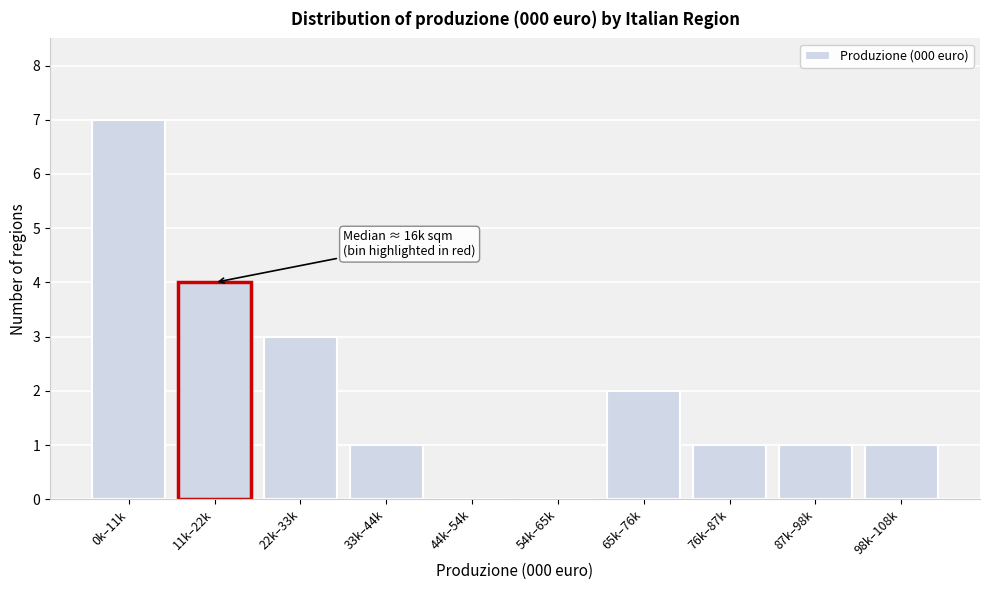

Reading right to left, what are all the values shown in this chart?

98k–108k=1	87k–98k=1	76k–87k=1	65k–76k=2	54k–65k=0	44k–54k=0	33k–44k=1	22k–33k=3	11k–22k=4	0k–11k=7